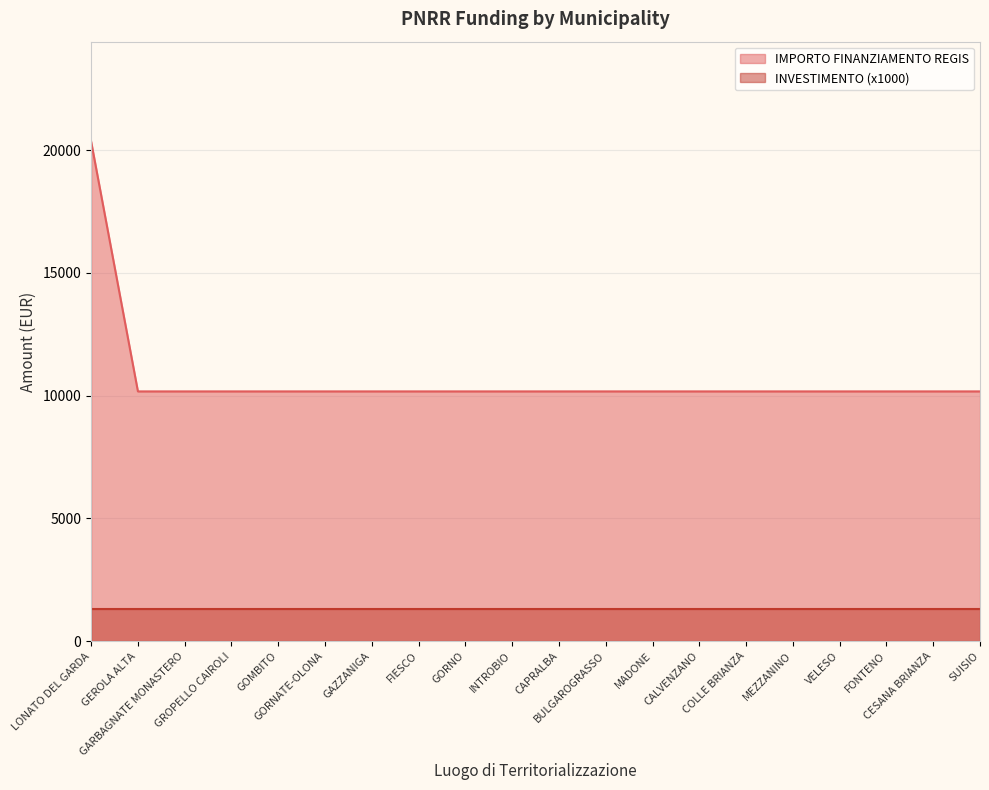

What is the label of the 14th point from the right?

GAZZANIGA